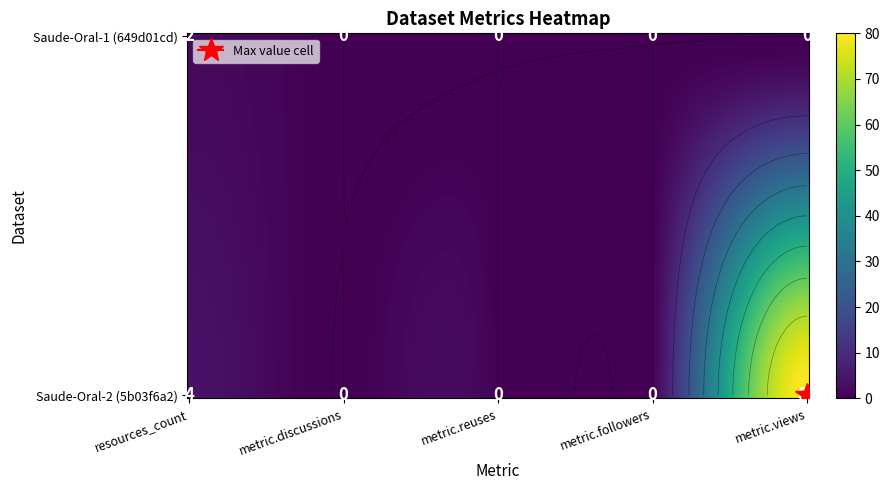

What is the difference between the 5b03f6a2c8d8c922944afa48 values at resources_count and metric.views?

76